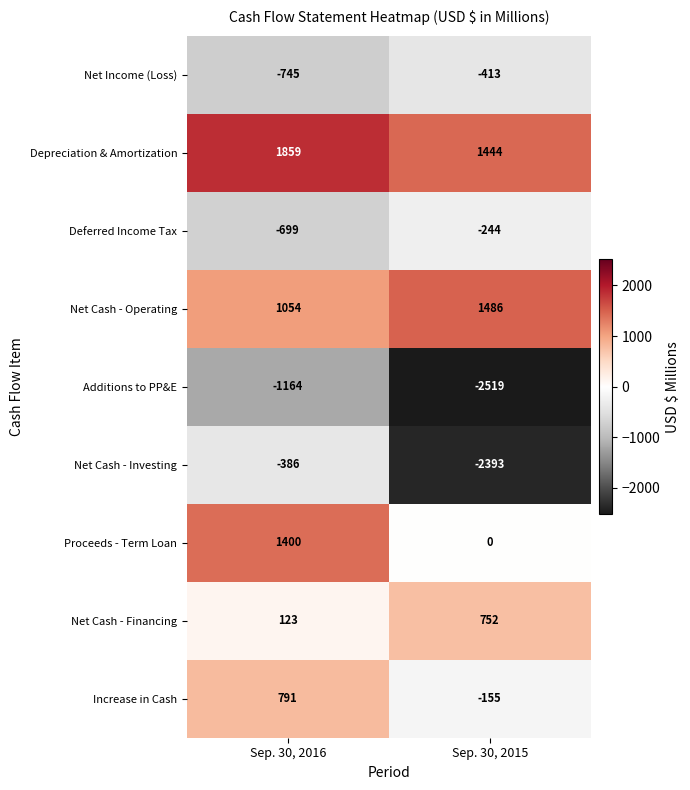

Reading right to left, transcribe all the data shown in this chart.

Net Income (Loss): -413	-745
Depreciation & Amortization: 1444	1859
Deferred Income Tax: -244	-699
Net Cash - Operating: 1486	1054
Additions to PP&E: -2519	-1164
Net Cash - Investing: -2393	-386
Proceeds - Term Loan: 0	1400
Net Cash - Financing: 752	123
Increase in Cash: -155	791